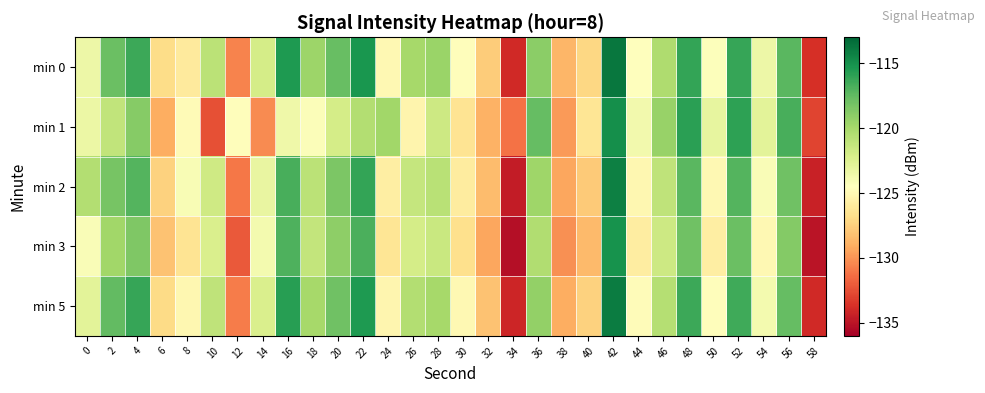

Which has a higher value, 58 or 20?

20